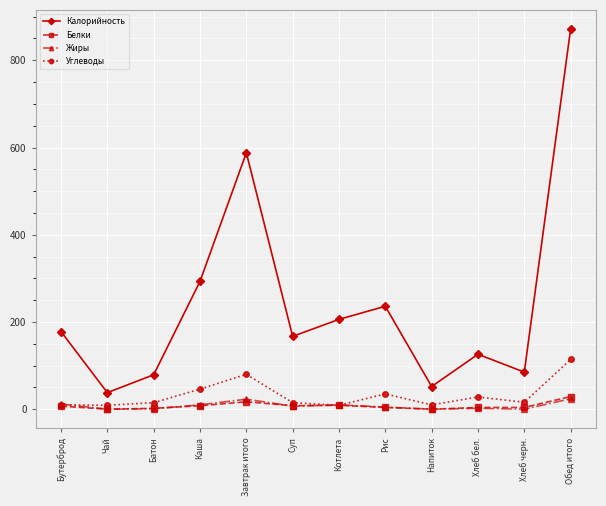

How many interior local peaks does the Калорийность series have?

3